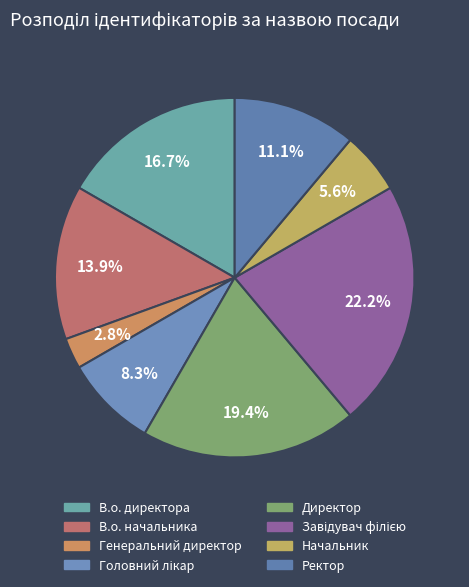

How many slices are in this pie chart?

8